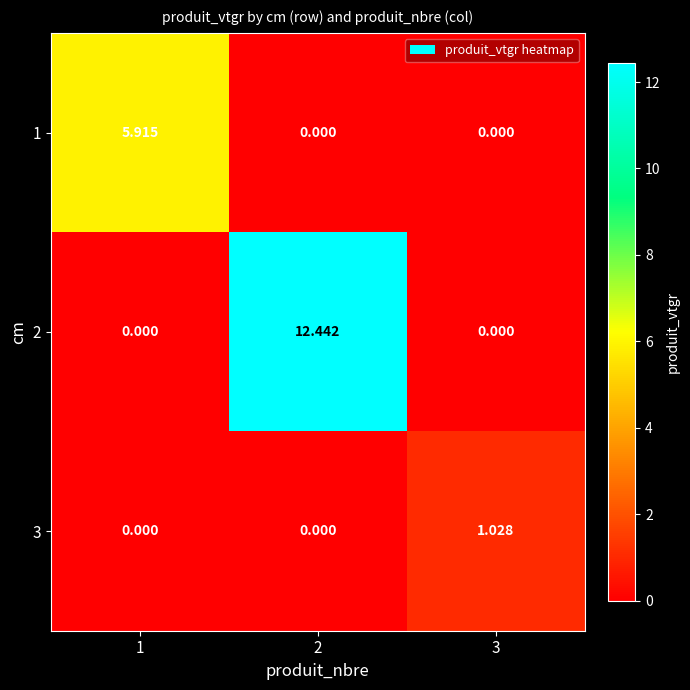

At which category is the sum across all series the highest?

2